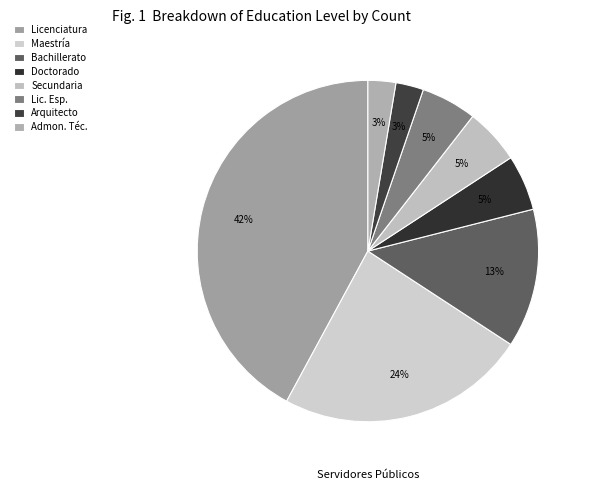

What is the ratio of the value at Maestría to the value at Arquitecto?

9.0